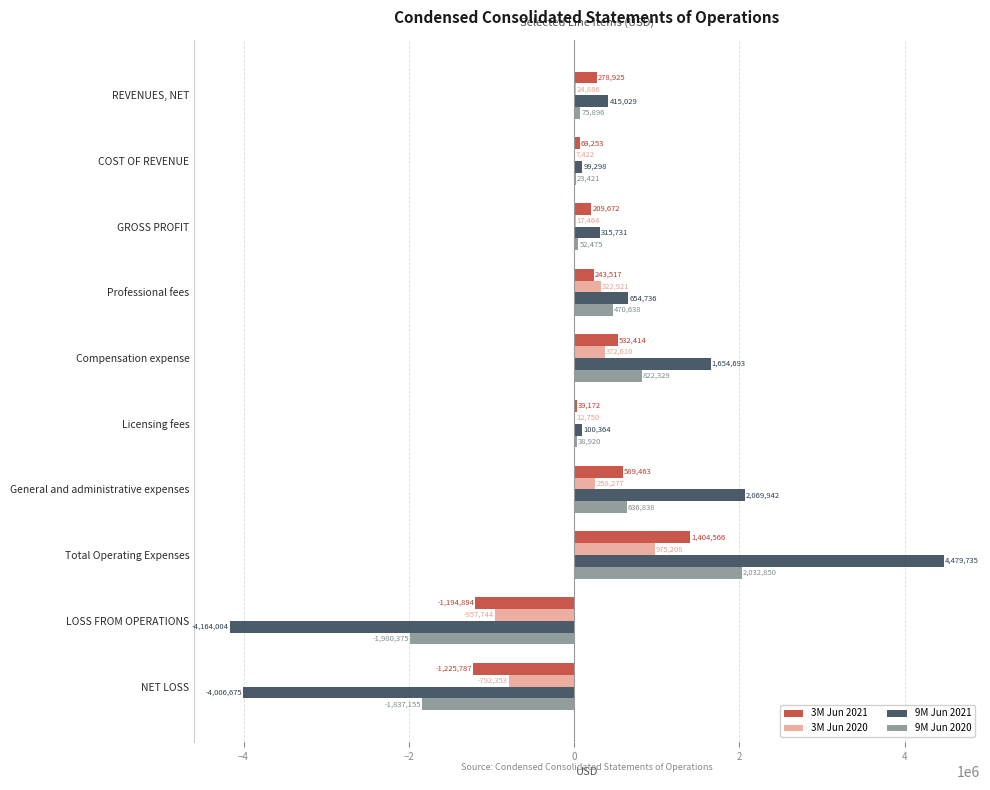

Which series has the largest total across all categories?

9M Jun 2021